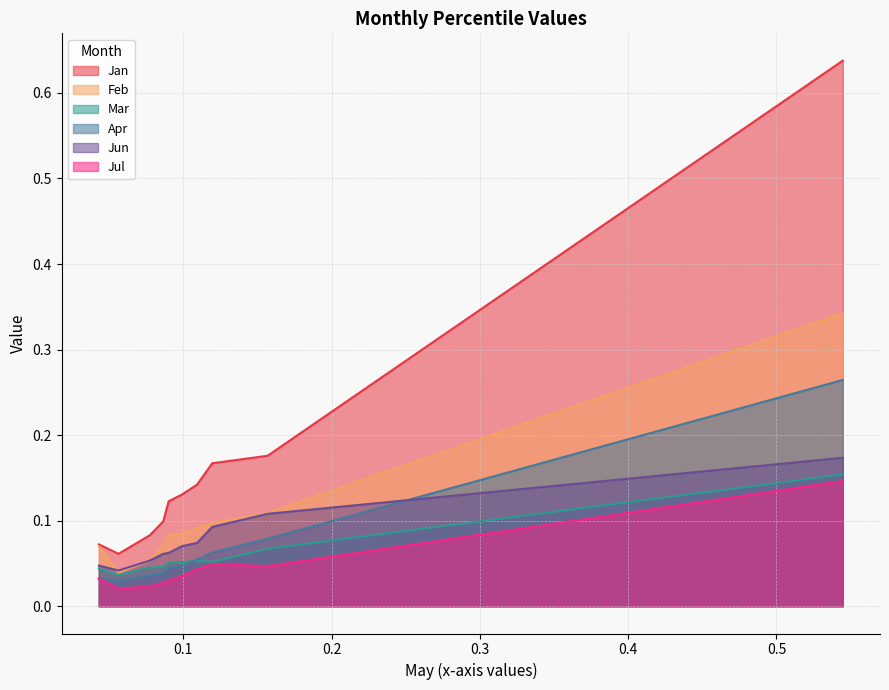

Is it true that Feb equals 0.0 at pct65?

False